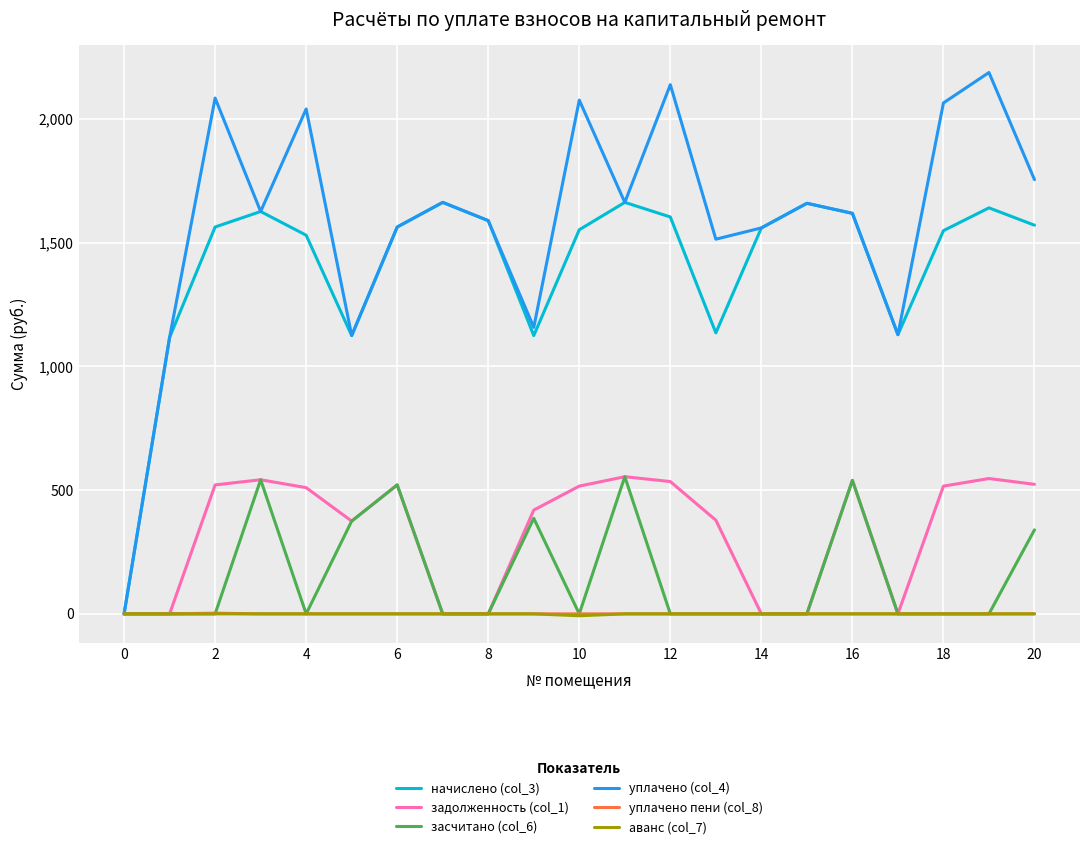

Which series has the widest spread of values?

уплачено (col_4)